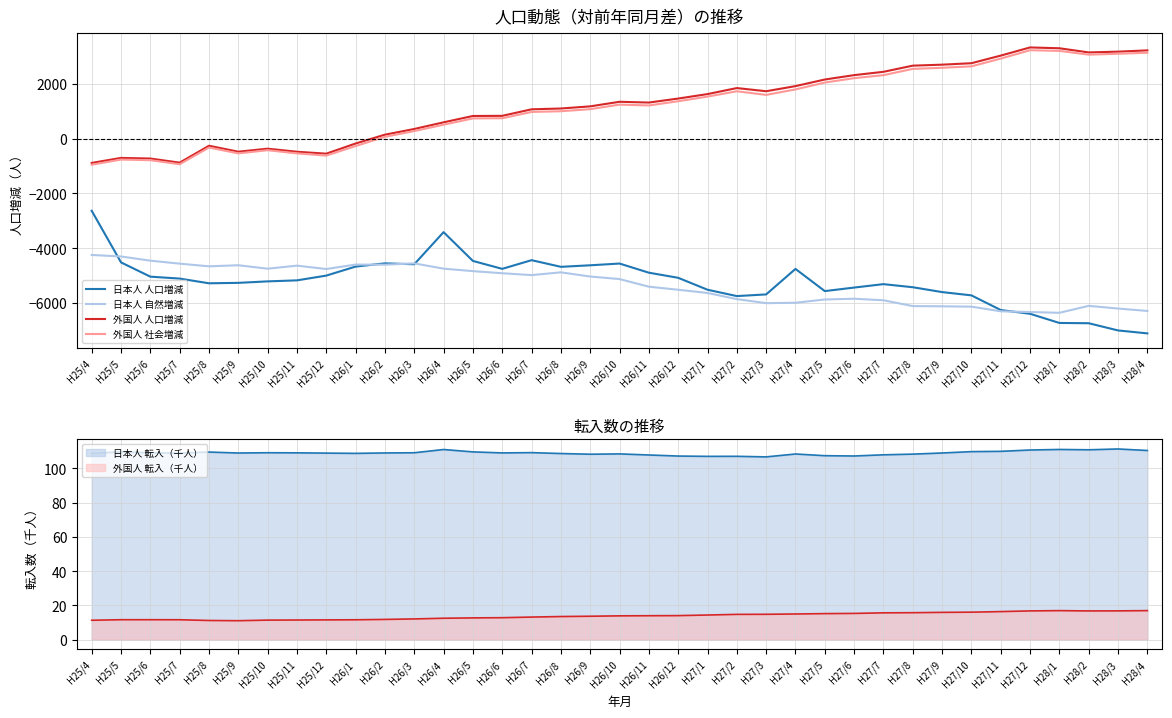

List the labels in order of 外国人 社会増減 value, smallest first.

H25/4, H25/7, H25/6, H25/5, H25/12, H25/9, H25/11, H25/10, H25/8, H26/1, H26/2, H26/3, H26/4, H26/5, H26/6, H26/7, H26/8, H26/9, H26/11, H26/10, H26/12, H27/1, H27/3, H27/2, H27/4, H27/5, H27/6, H27/7, H27/8, H27/9, H27/10, H27/11, H28/2, H28/3, H28/4, H28/1, H27/12